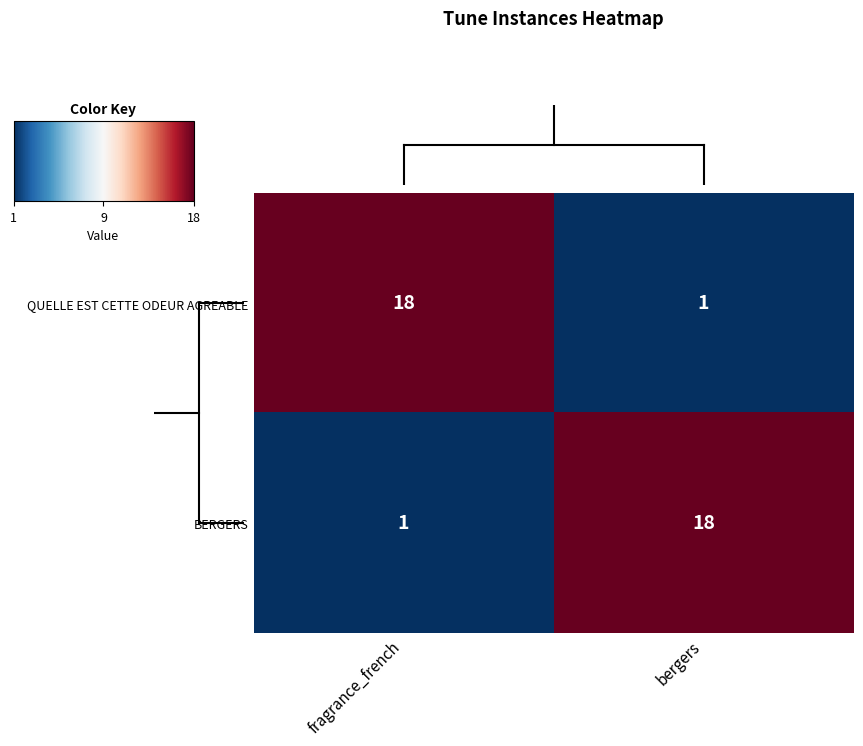

What is the difference between the highest and lowest values at bergers?

17